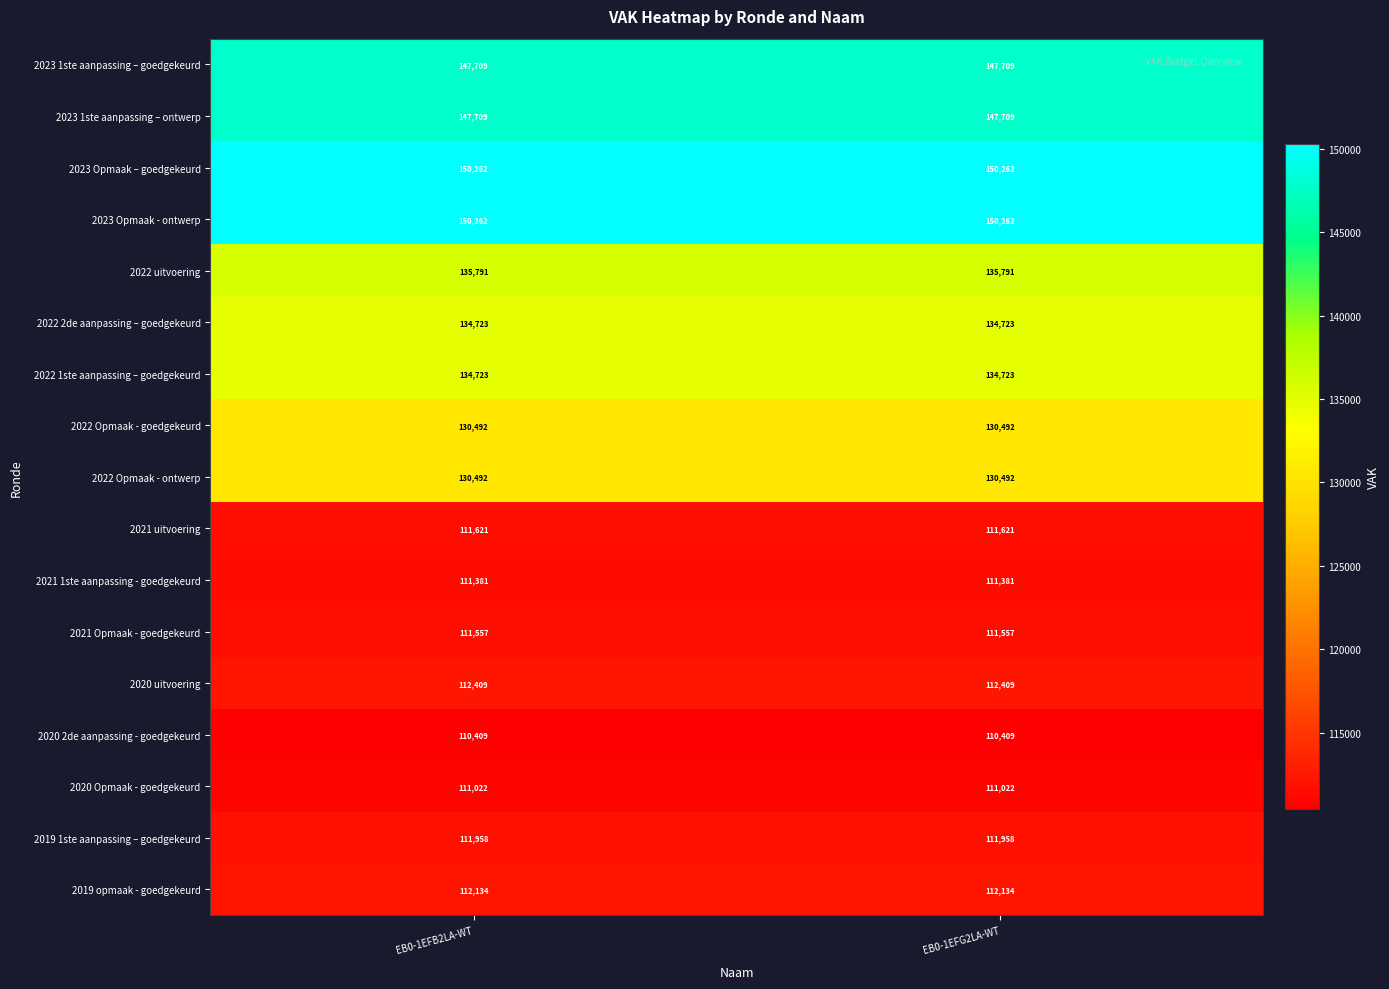

What is the greatest value displayed?

150262